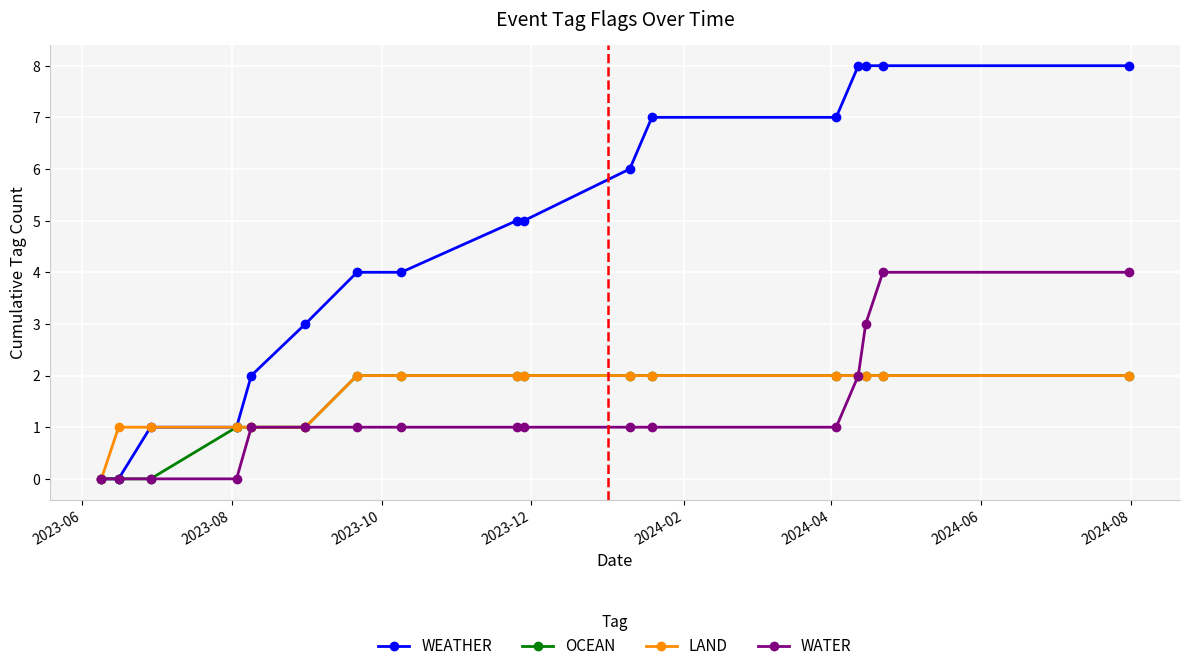

Reading right to left, list all the values displayed in this chart.

WEATHER: 8	8	8	8	7	7	6	5	5	4	4	3	2	1	1	0	0
OCEAN: 2	2	2	2	2	2	2	2	2	2	2	1	1	1	0	0	0
LAND: 2	2	2	2	2	2	2	2	2	2	2	1	1	1	1	1	0
WATER: 4	4	3	2	1	1	1	1	1	1	1	1	1	0	0	0	0